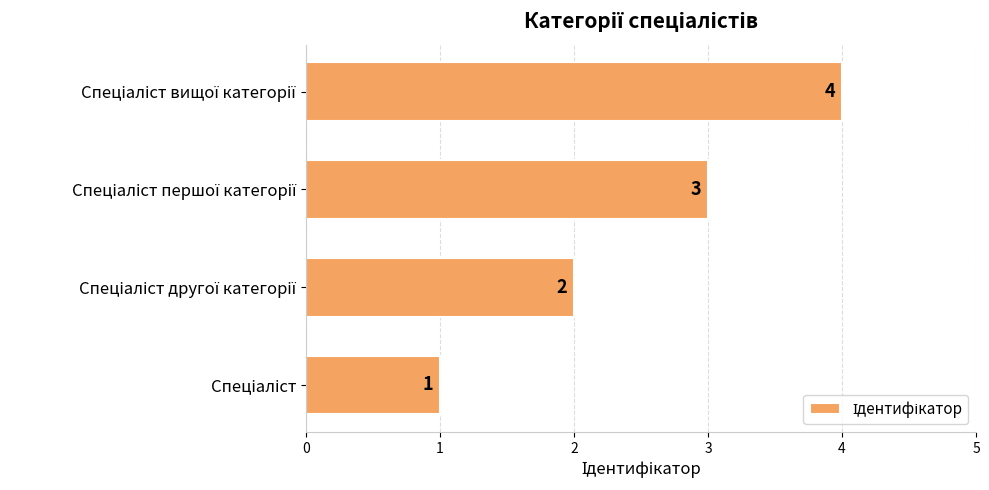

Count the values in the range 2 to 4.

3